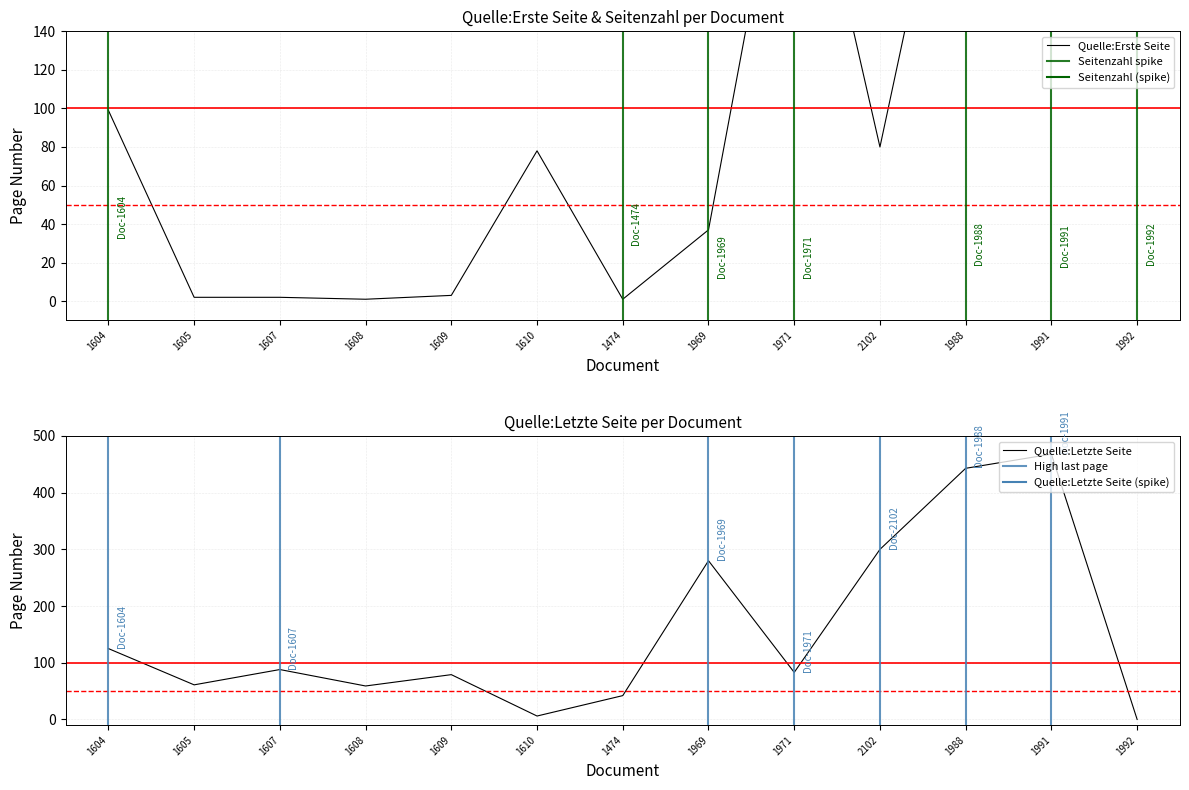

Rank the series by their average value, from highest to lowest.

Quelle:Letzte Seite, Quelle:Erste Seite